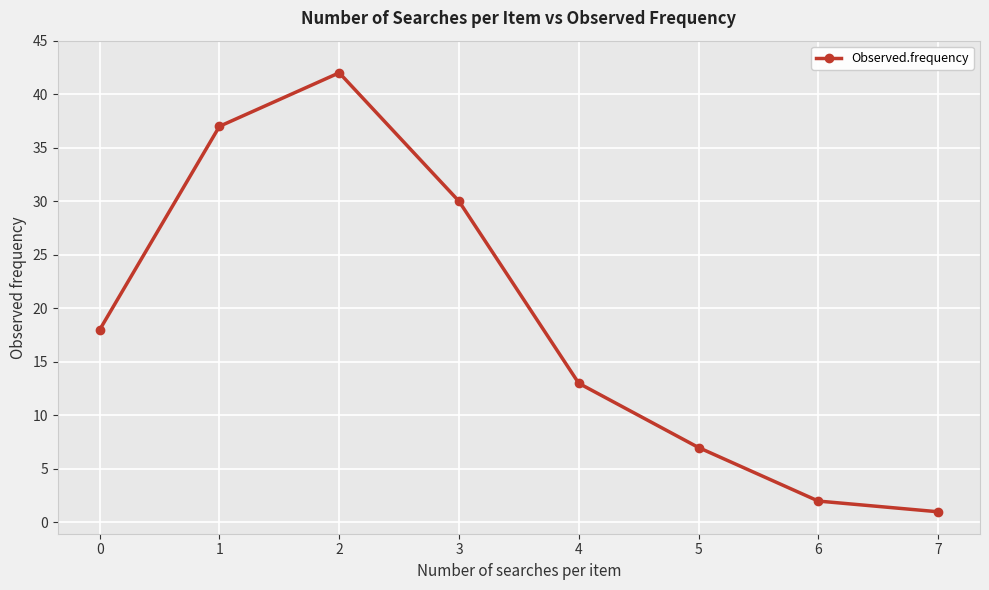

The chart shows a value of 42 at 2. True or false?

True